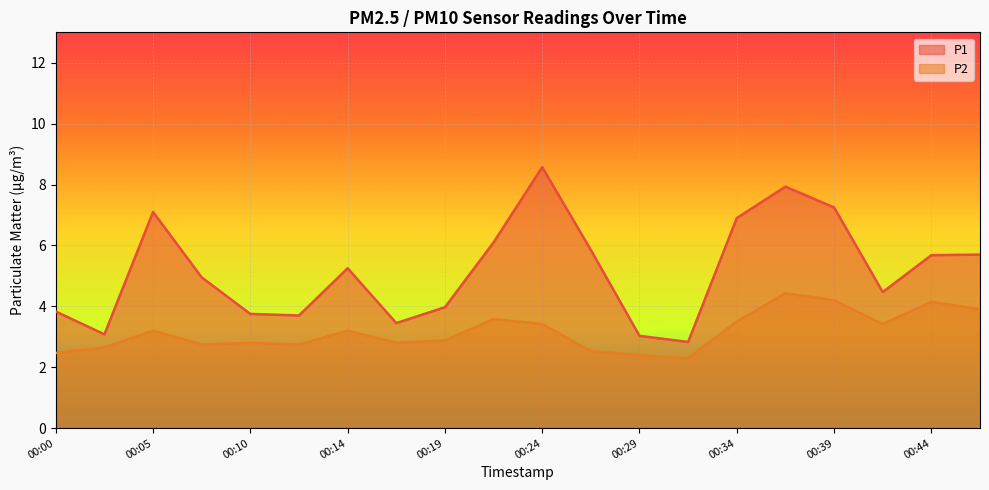

In P1, how many points are higher than both neighbors (excluding endpoints)?

4